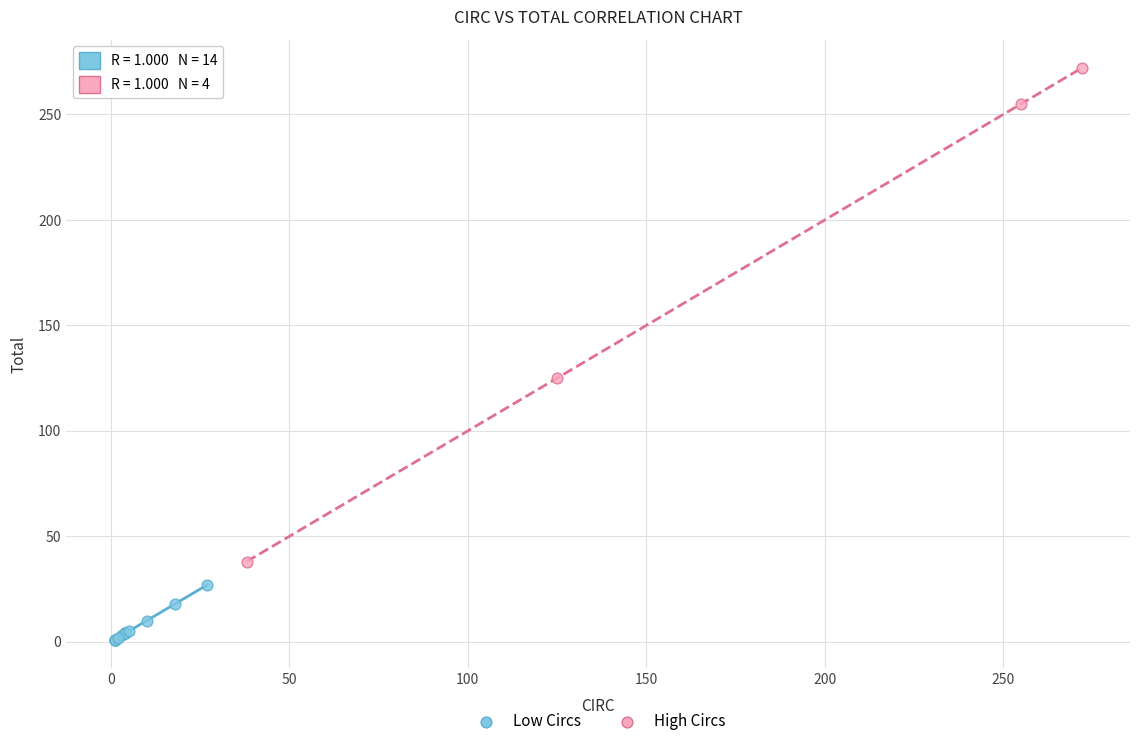

Which series contains the lowest Y value?

Low Circs